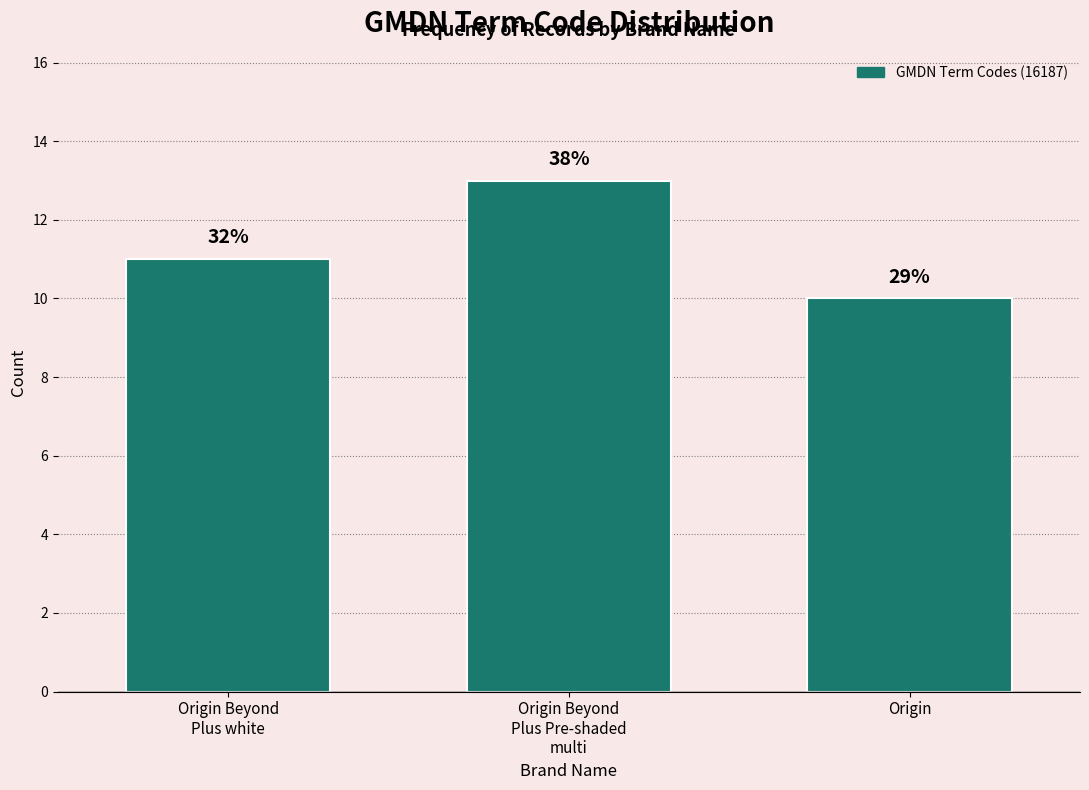

How many bars are there in total?

3